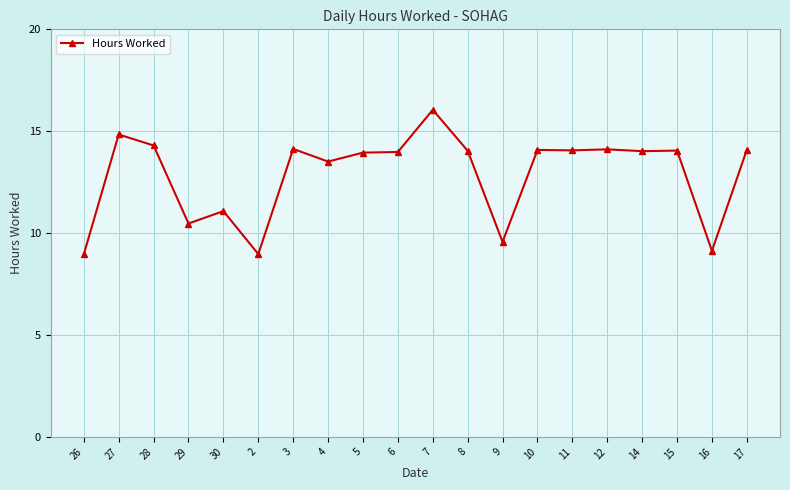

What value does the data have at 27?

14.8